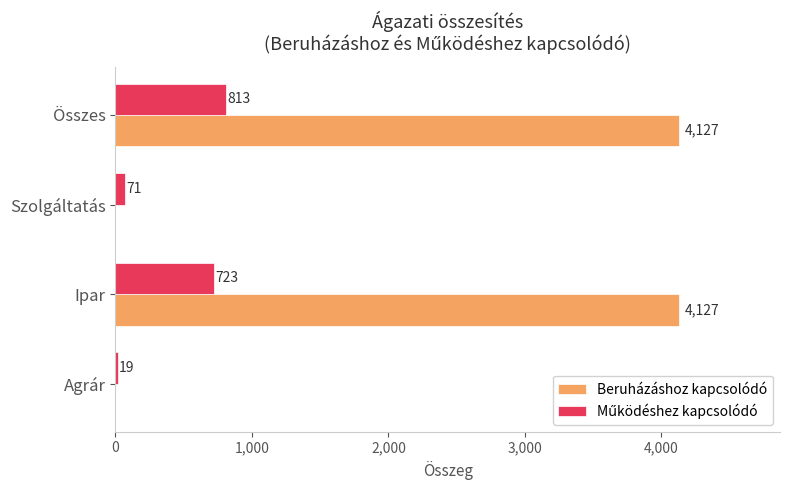

What is the sum of all Beruházáshoz kapcsolódó values?

8254